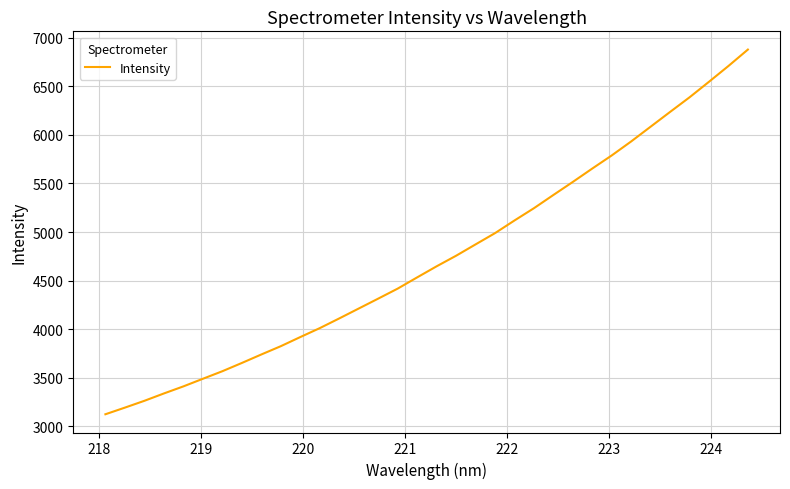

What is the smallest value displayed?

3124.6